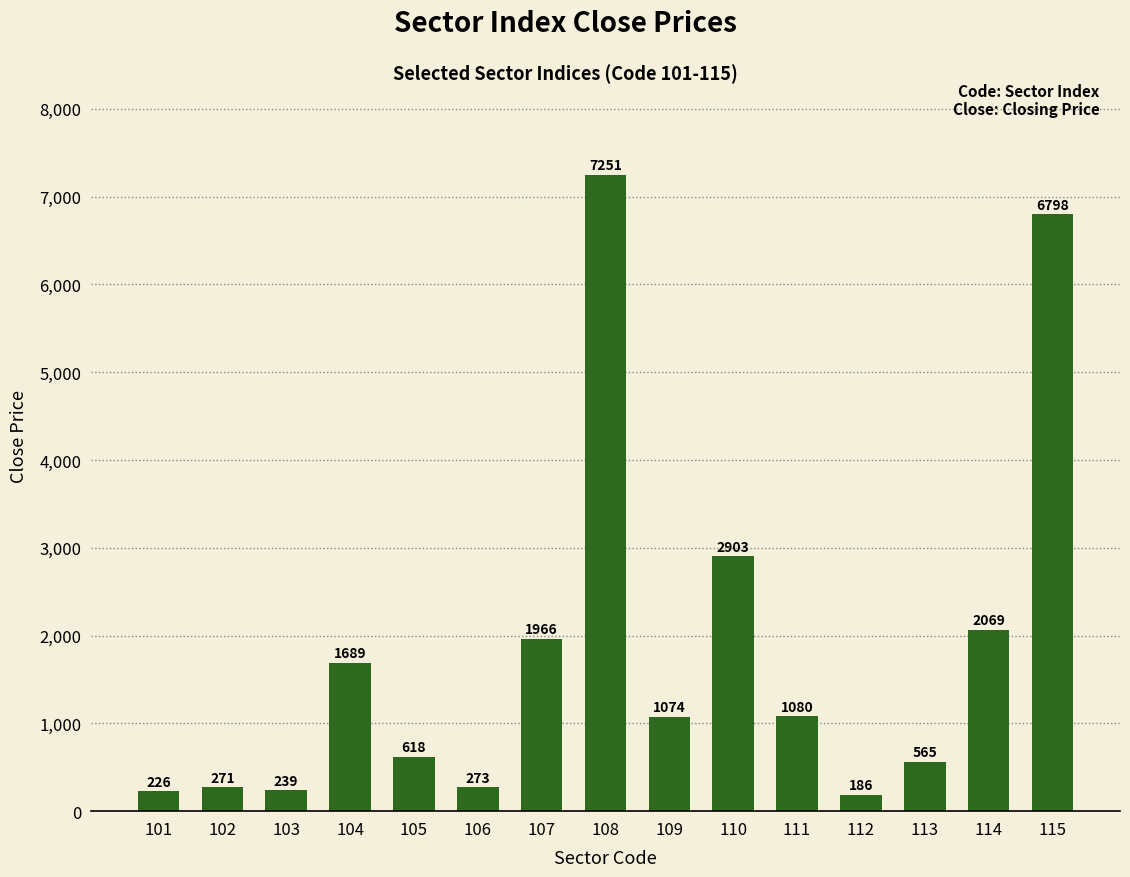

What is the change in value from 103 to 106?

+34